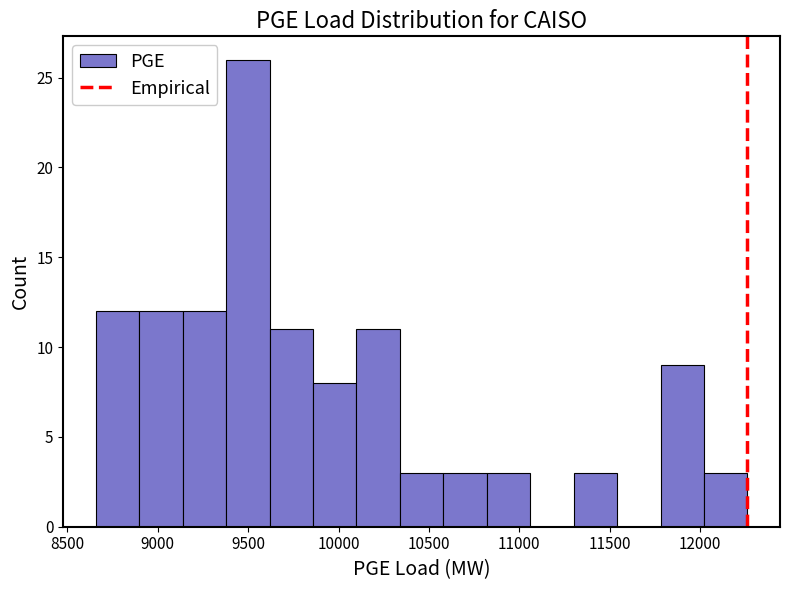

Reading left to right, list every bar in this chart as the range it spans on the x-axis followed by its height. Neither the bar edges nor the heights are printed on the chart, so give them approximately, as read against the axes.

8650 to 8900: 12
8900 to 9150: 12
9150 to 9400: 12
9400 to 9600: 26
9600 to 9850: 11
9850 to 10100: 8
10100 to 10350: 11
10350 to 10600: 3
10600 to 10800: 3
10800 to 11050: 3
11050 to 11300: 0
11300 to 11550: 3
11550 to 11800: 0
11800 to 12000: 9
12000 to 12250: 3